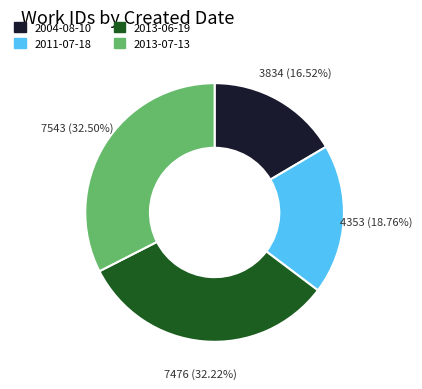

Combined, do 2013-06-19 and 2013-07-13 account for over 50%?

Yes